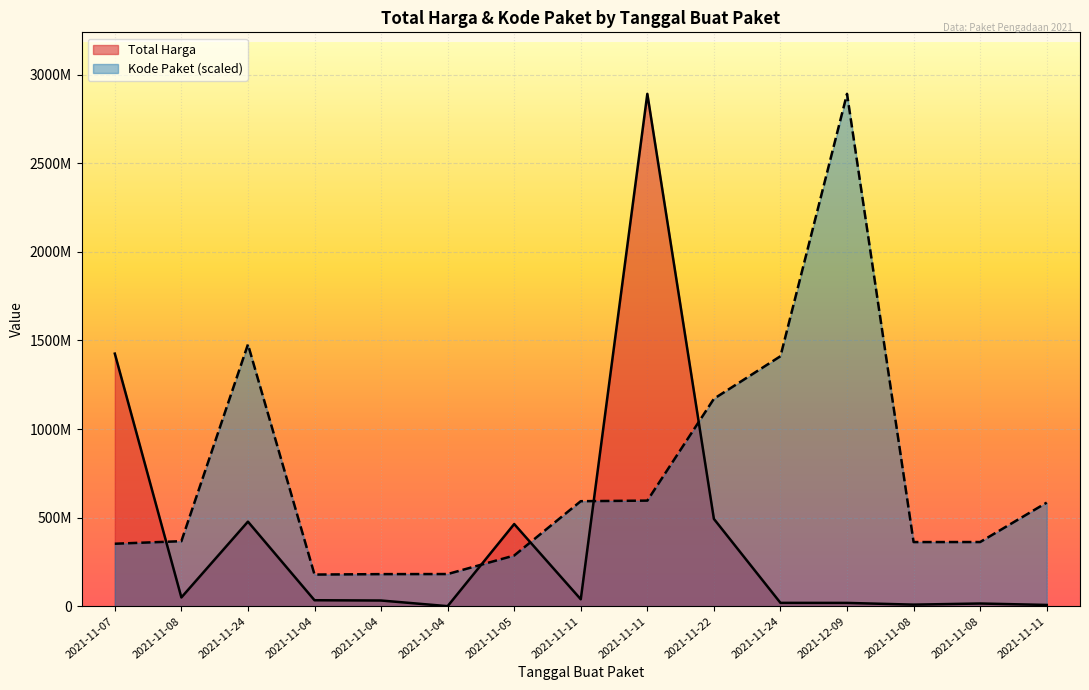

The value of Kode Paket at 2021-11-08 is 362301859.5. True or false?

True